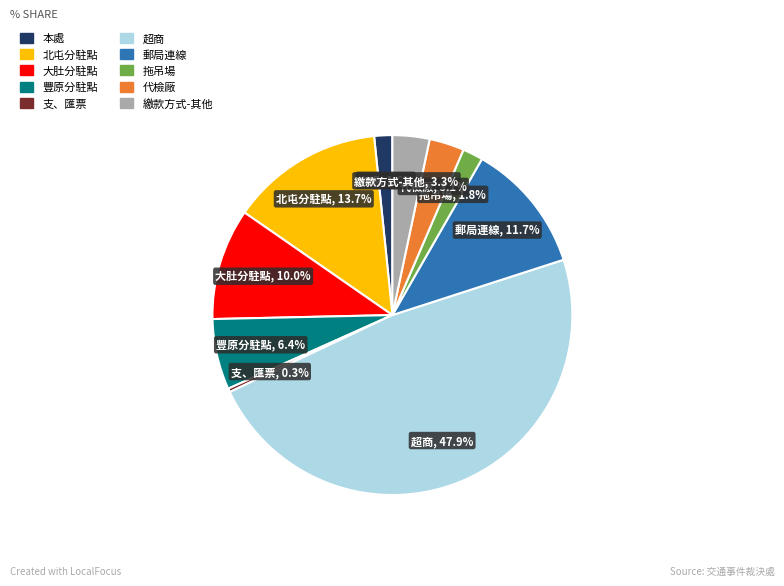

Between 大肚分駐點 and 代檢廠, which is larger?

大肚分駐點